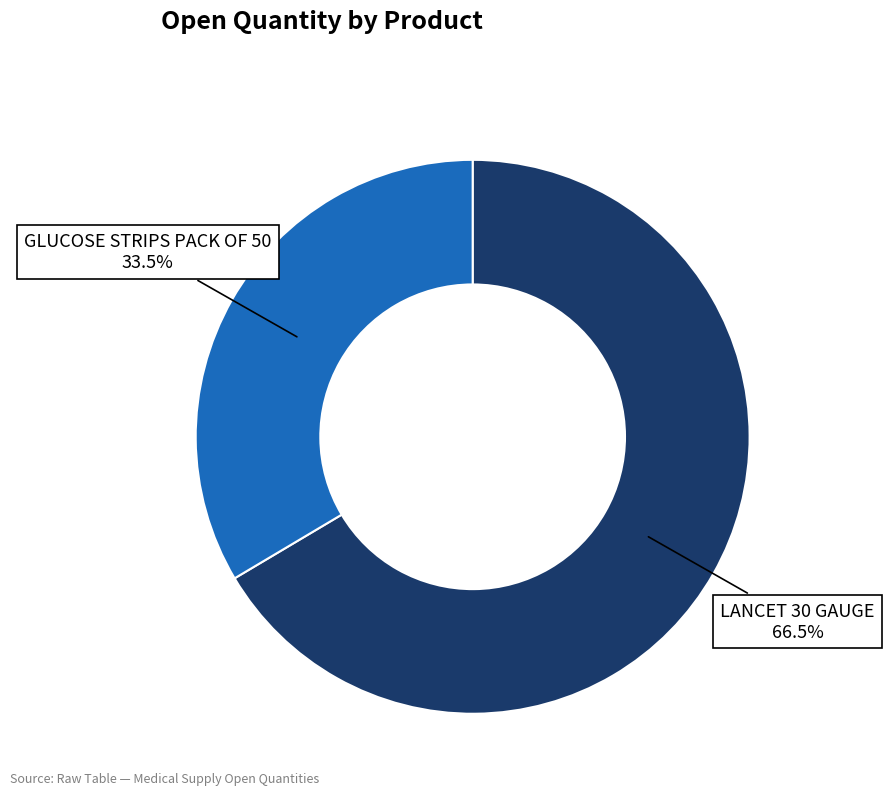

How many slices are in this pie chart?

2